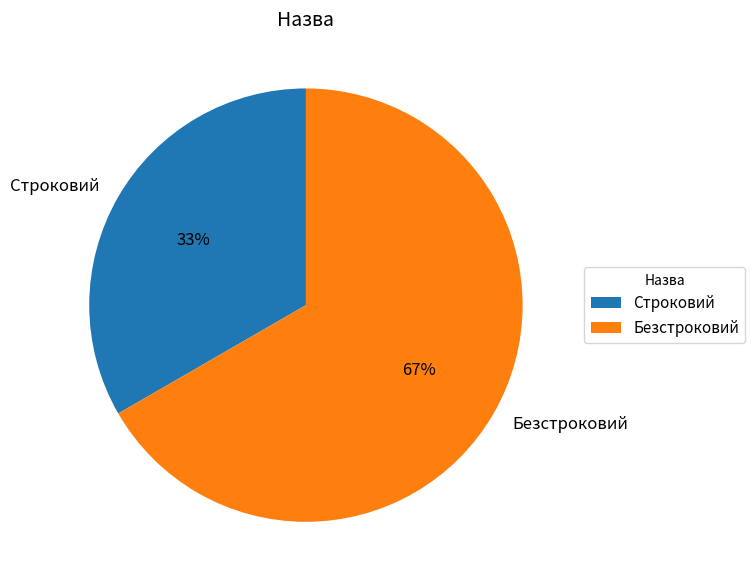

How many segments does this pie chart have?

2